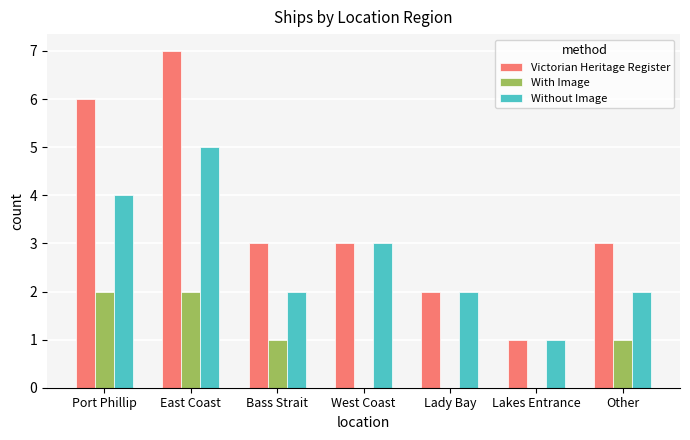

The Victorian Heritage Register series shows 1 at Lakes Entrance. True or false?

True